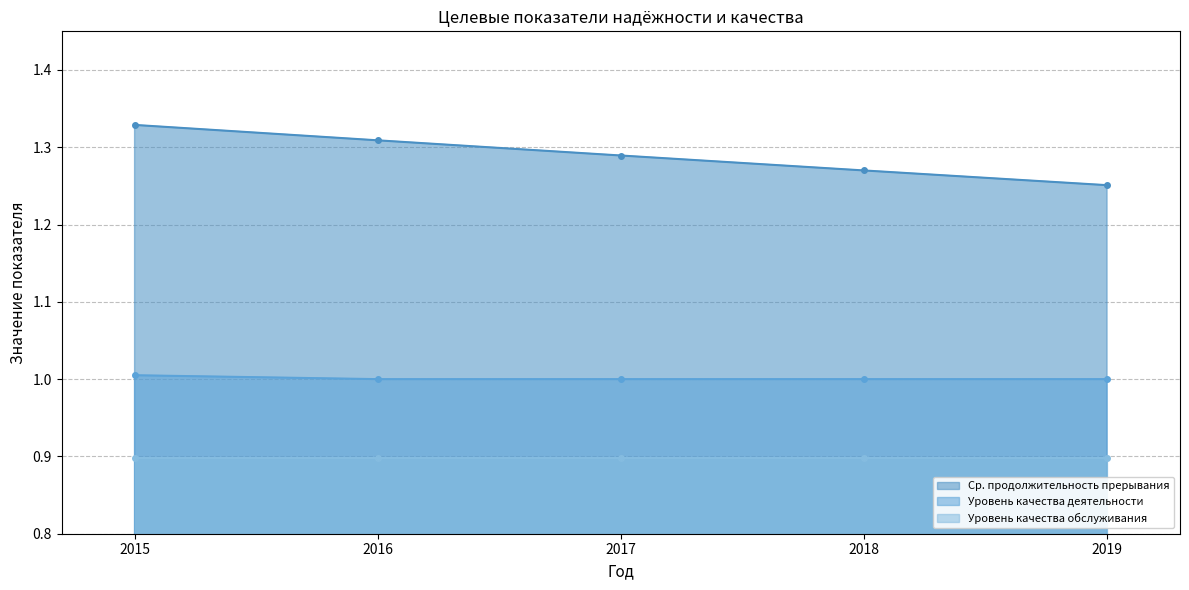

Rank the categories by Показатель уровня качества осуществляемой деятельности value from lowest to highest.

2016, 2017, 2018, 2019, 2015